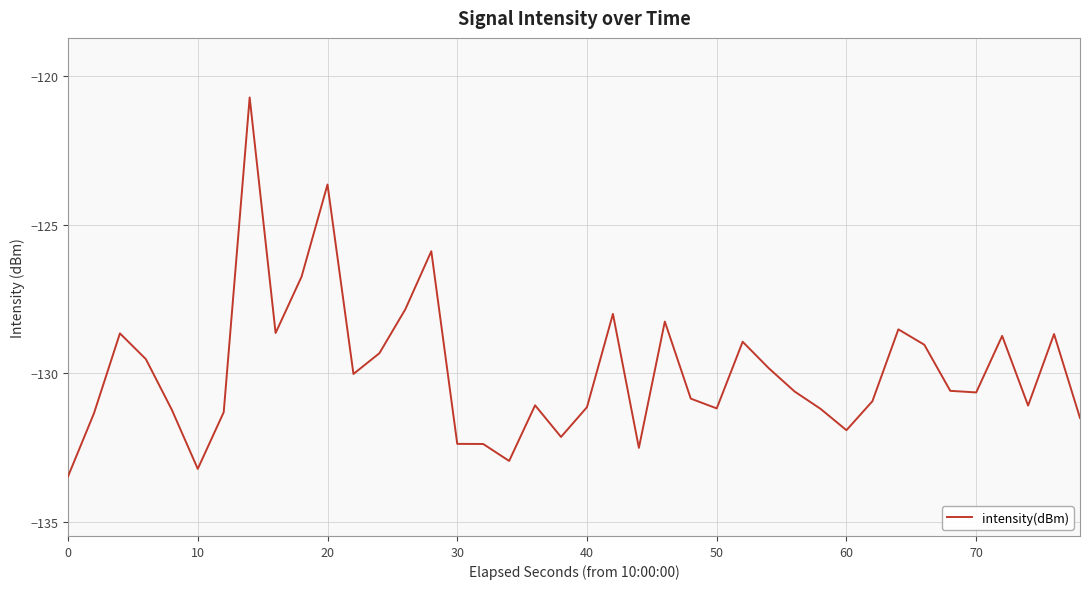

What is the smallest value displayed?

-133.5